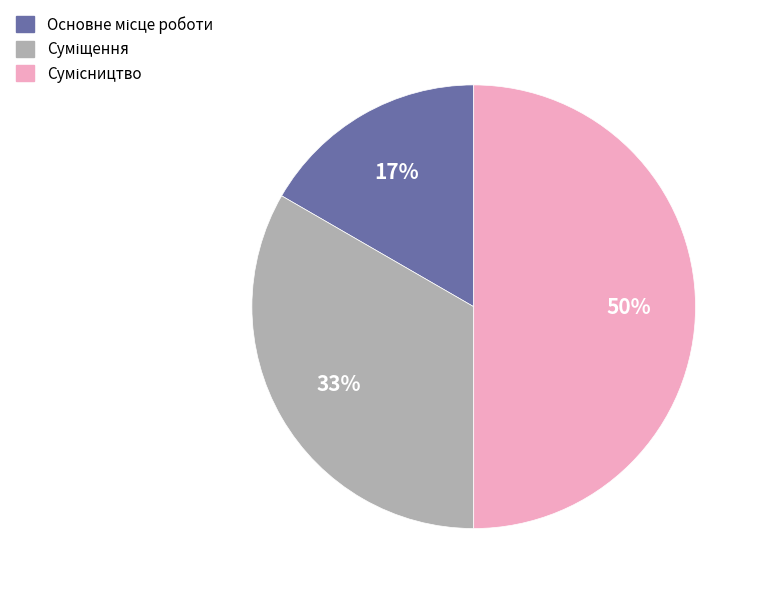

To the nearest percent, what is the average slice percentage?

33%